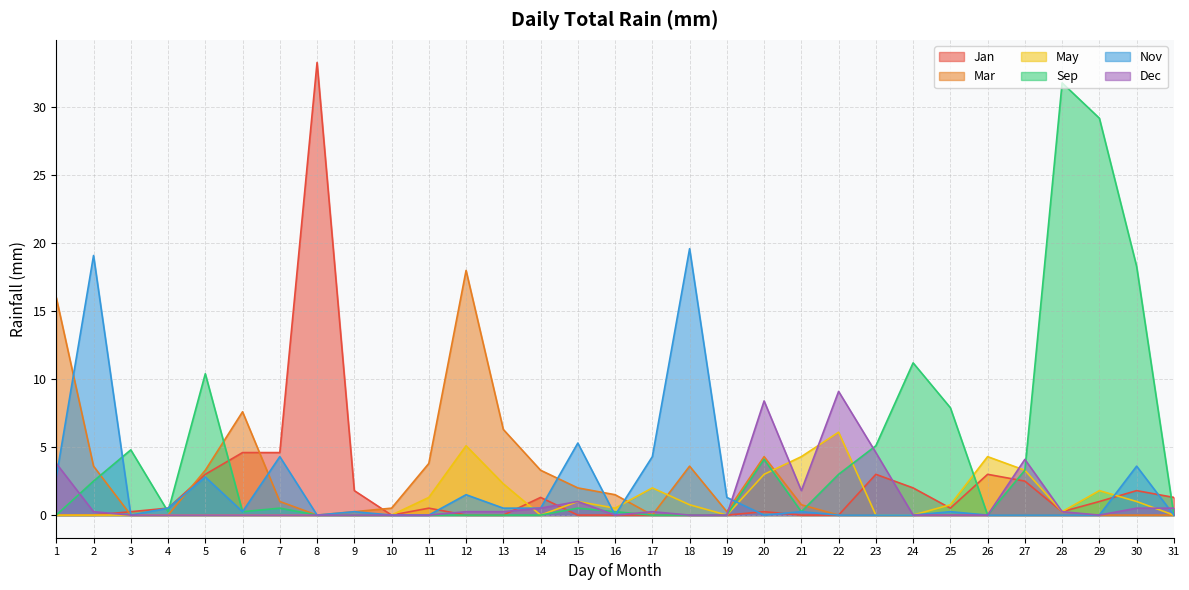

Which series has the widest spread of values?

Jan